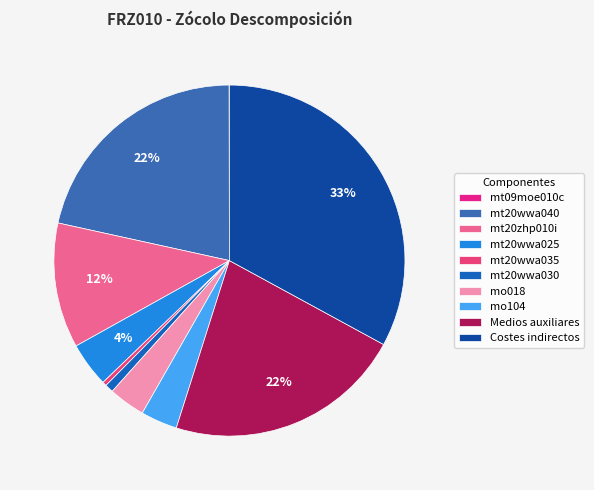

Rank the categories by value from lowest to highest.

mt09moe010c, mt20wwa035, mt20wwa030, mo018, mo104, mt20wwa025, mt20zhp010i, mt20wwa040, Medios auxiliares, Costes indirectos